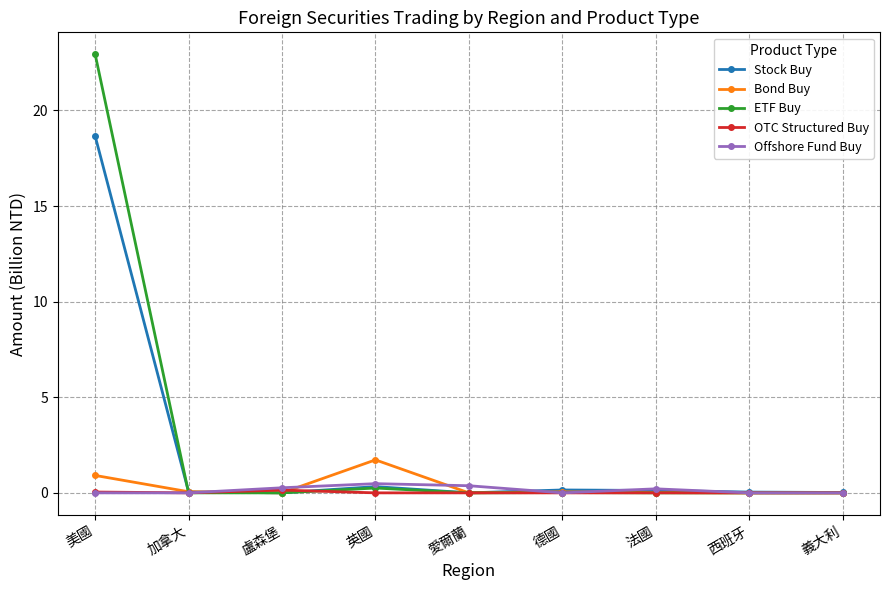

The value of Offshore Fund Buy at 西班牙 is 0.0. True or false?

True